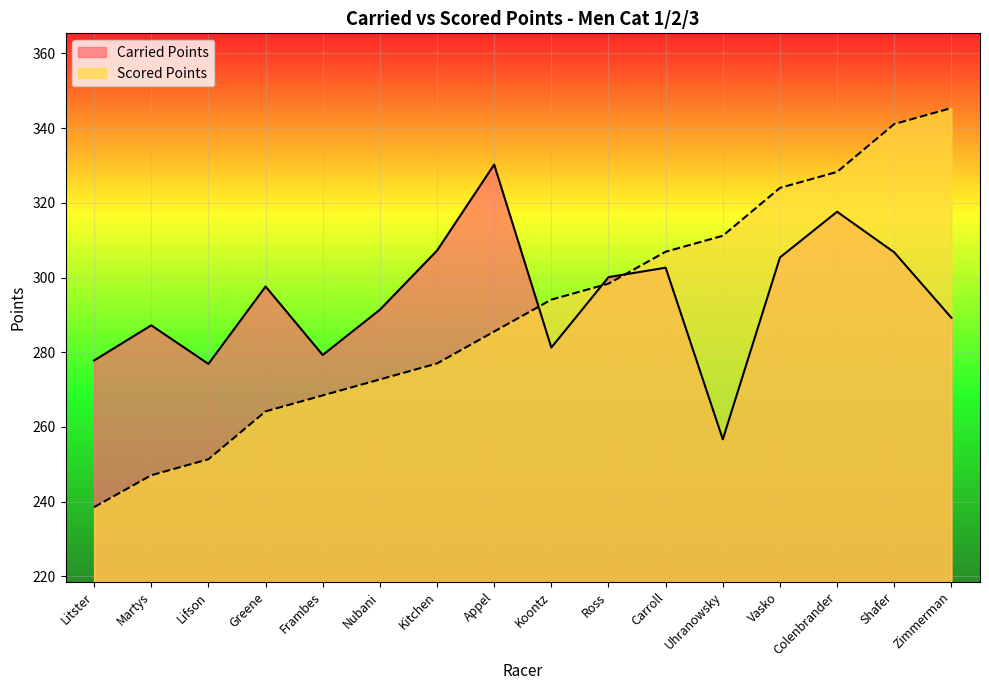

Between Litster and Ross, which series saw the biggest shift?

Scored Points